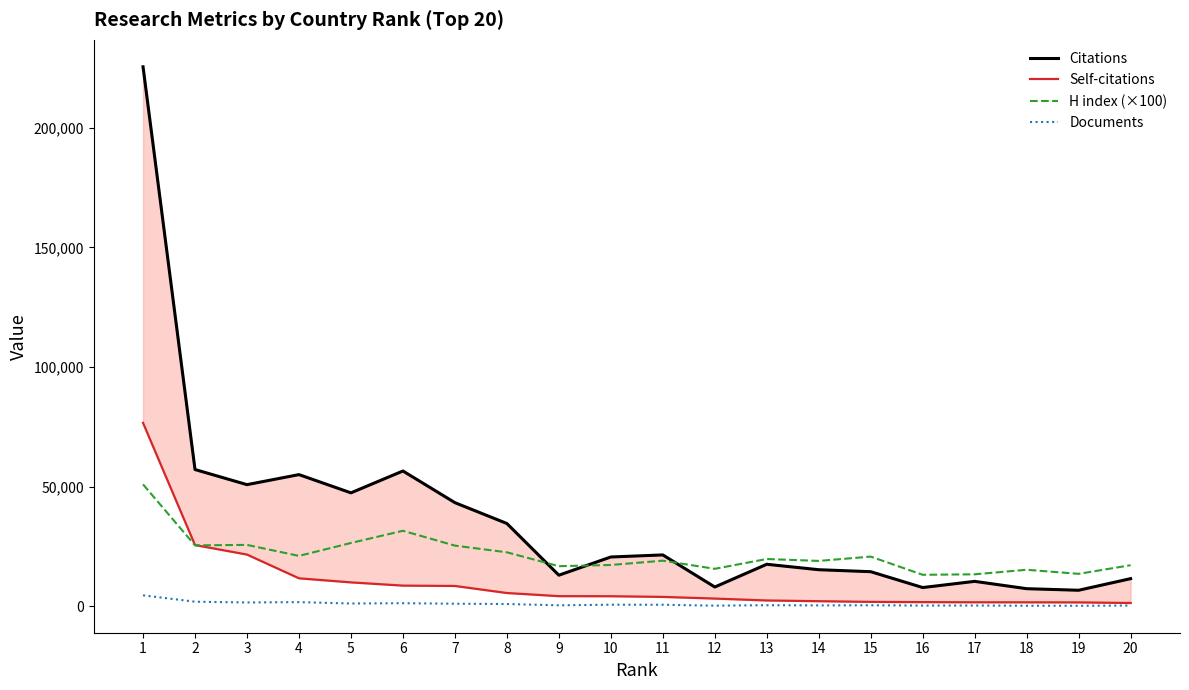

How many data points does each series have?

20